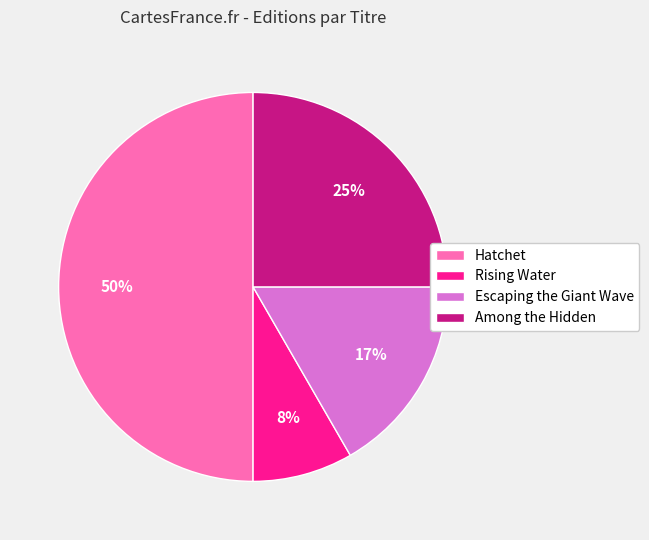

How many slices are in this pie chart?

4